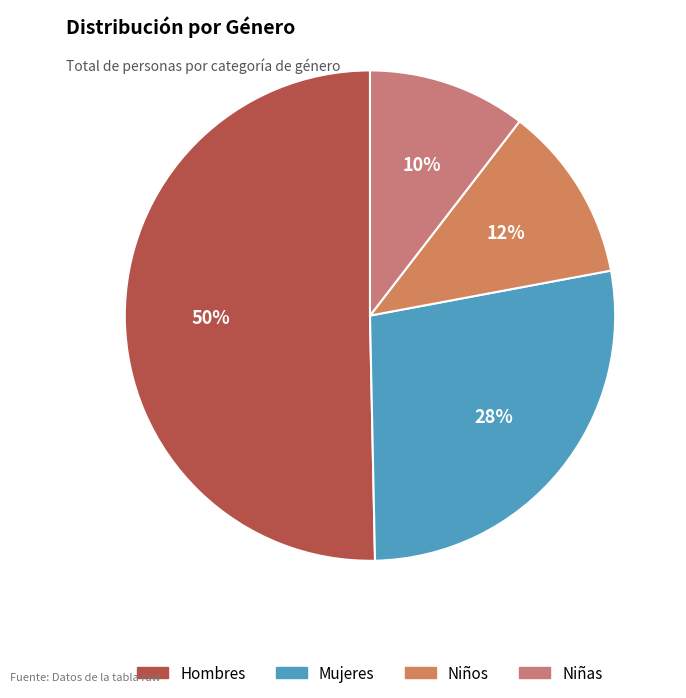

Which slice is the largest?

Hombres